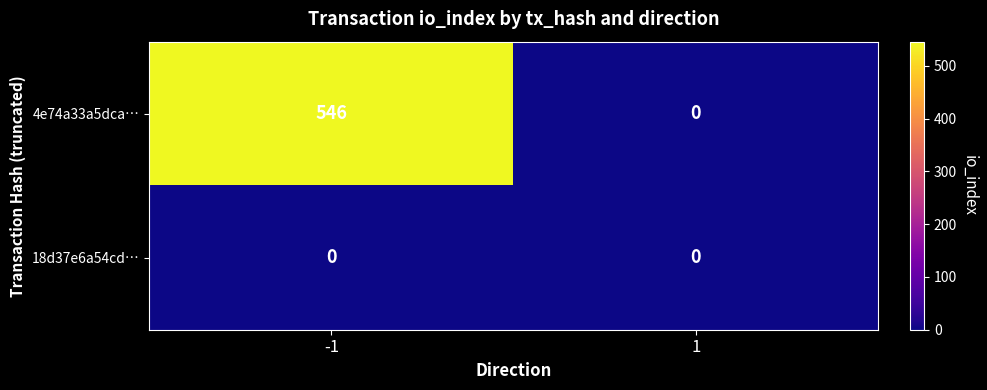

At how many categories does at least one series exceed 476?

1